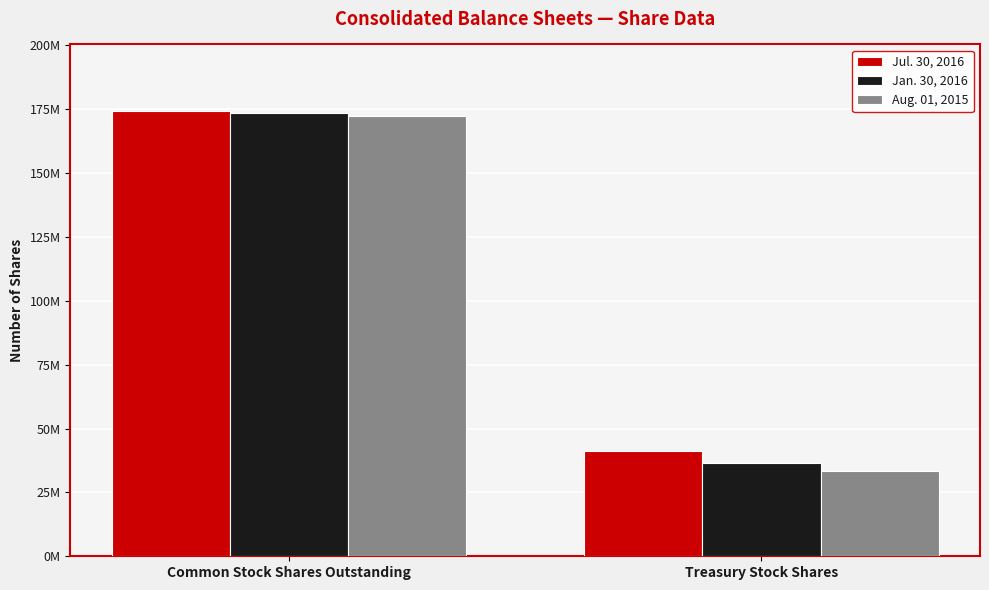

What are all the series names shown in the legend?

Jul. 30, 2016, Jan. 30, 2016, Aug. 01, 2015